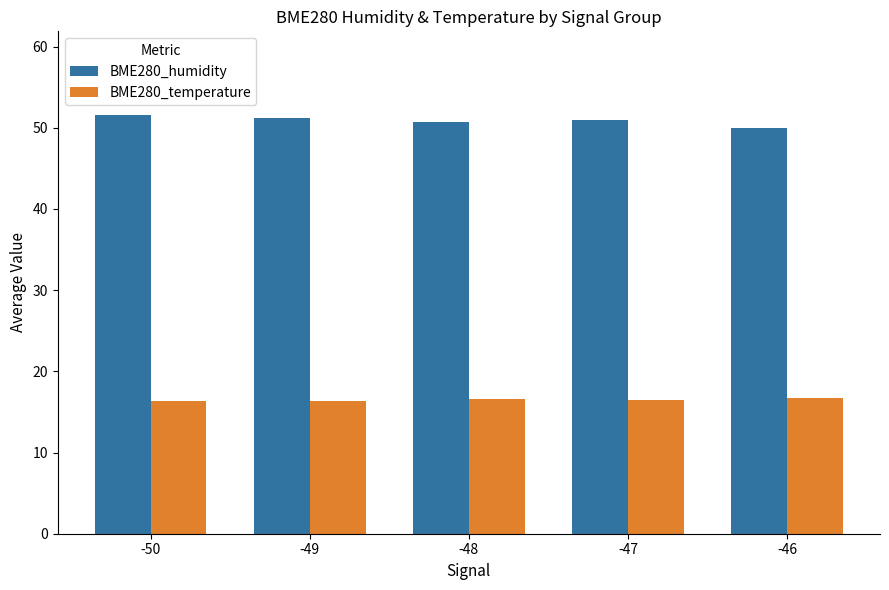

Which series has the largest range (max minus min)?

BME280_humidity